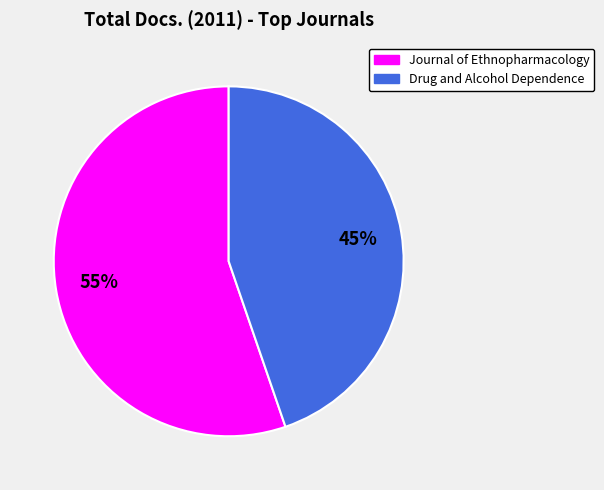

Does any single category account for the majority?

Yes